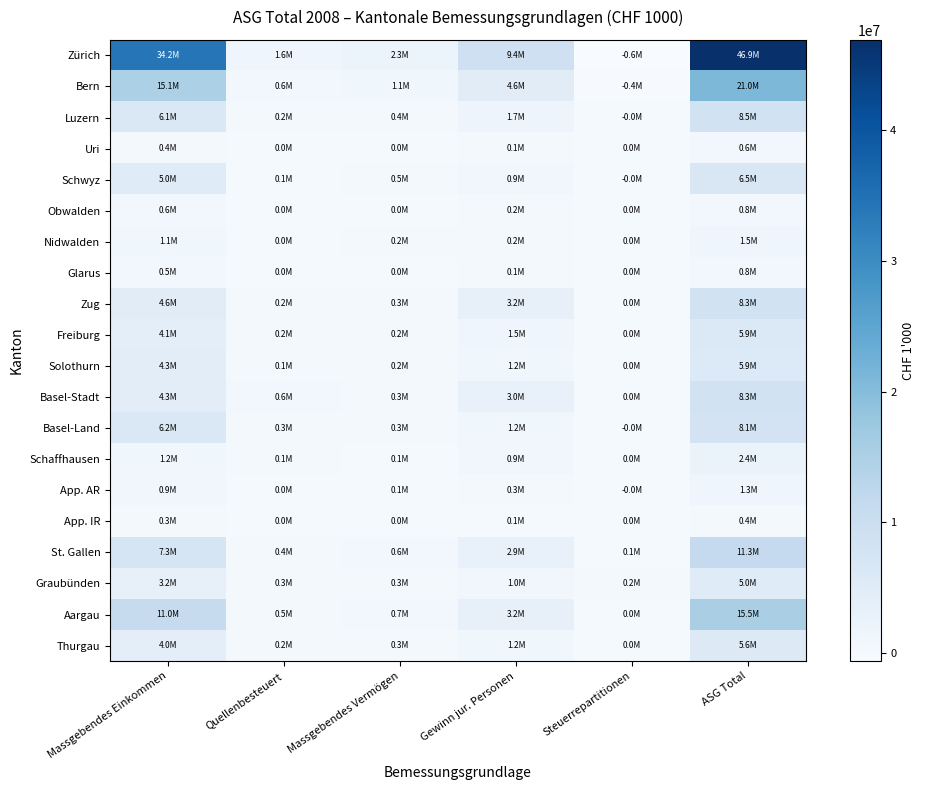

How many series are shown in this chart?

20